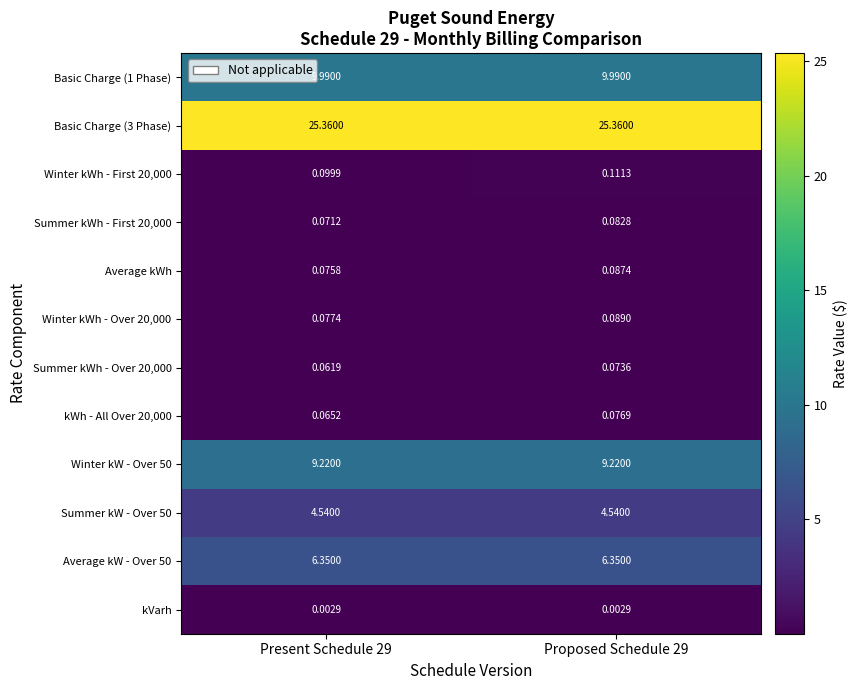

Rank the series by their maximum value, from highest to lowest.

Basic Charge (3 Phase), Basic Charge (1 Phase), Winter kW - Over 50, Average kW - Over 50, Summer kW - Over 50, Winter kWh - First 20,000, Winter kWh - Over 20,000, Average kWh, Summer kWh - First 20,000, kWh - All Over 20,000, Summer kWh - Over 20,000, kVarh